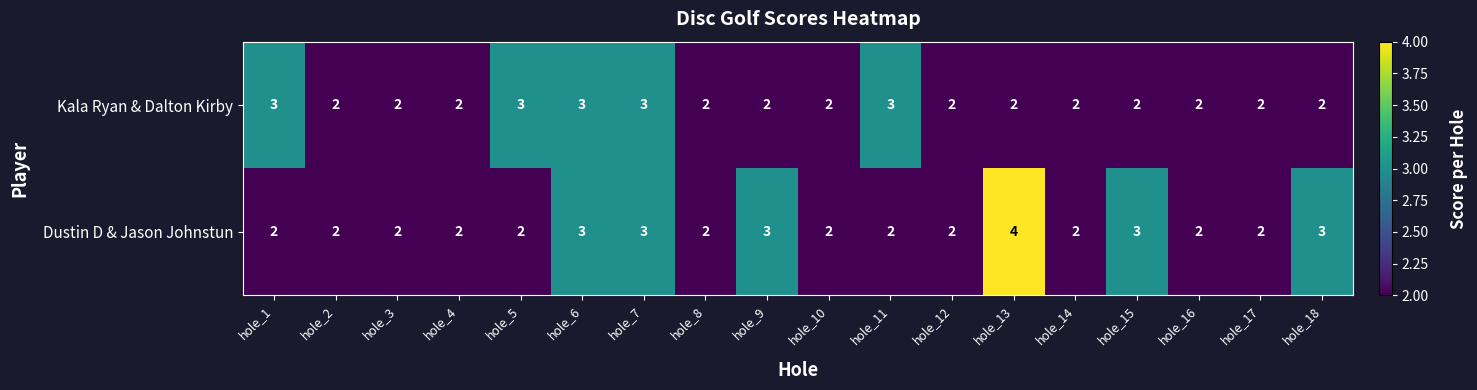

Which series has the widest spread of values?

Dustin D & Jason Johnstun